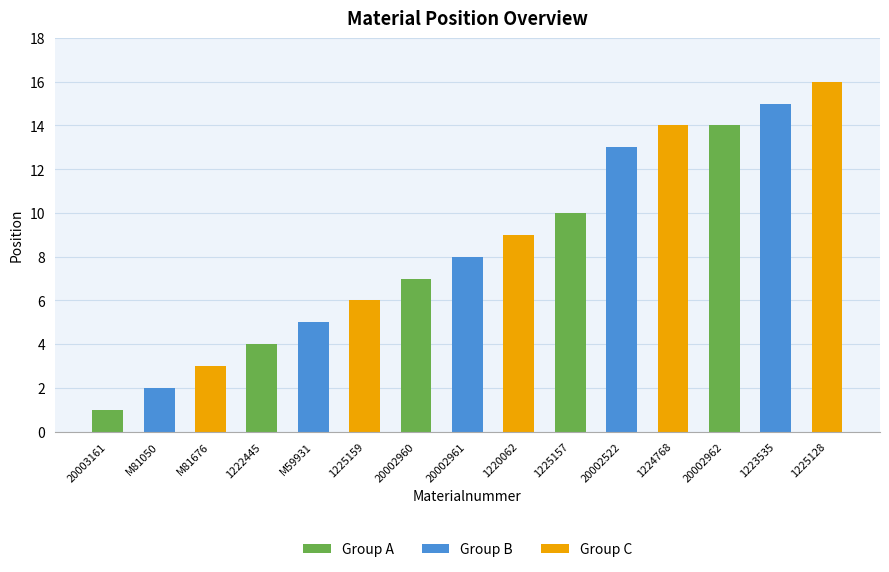

How many distinct data groups are displayed?

1